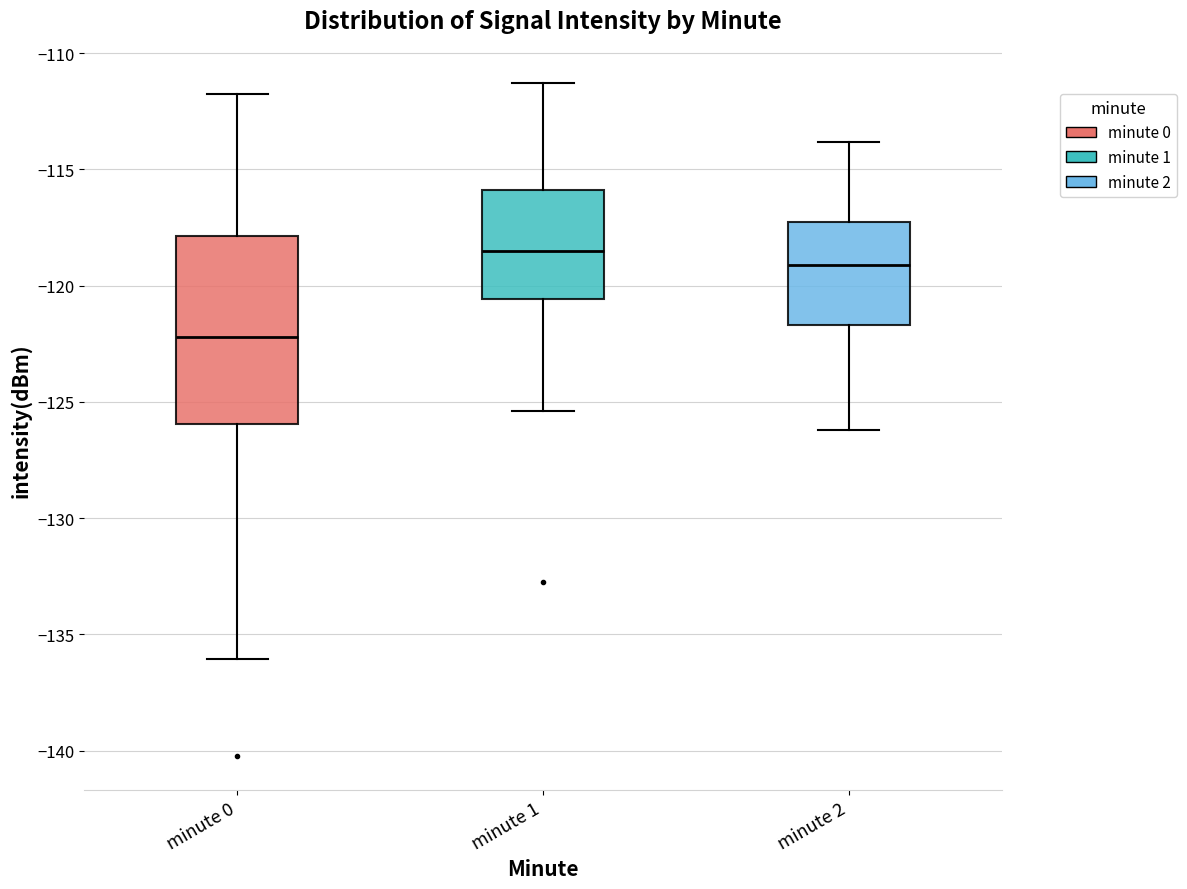

Reading left to right, read every box against the y-axis: the position of its median line, the range the box covers, and the ends of its whiskers. The values are not printed on the chart, so give them approximately, as read against the axis.

minute 0: median -122.0, box -126.0 to -118.0, whiskers -136.0 to -112.0
minute 1: median -118.5, box -120.5 to -116.0, whiskers -125.5 to -111.5
minute 2: median -119.0, box -121.5 to -117.5, whiskers -126.0 to -114.0